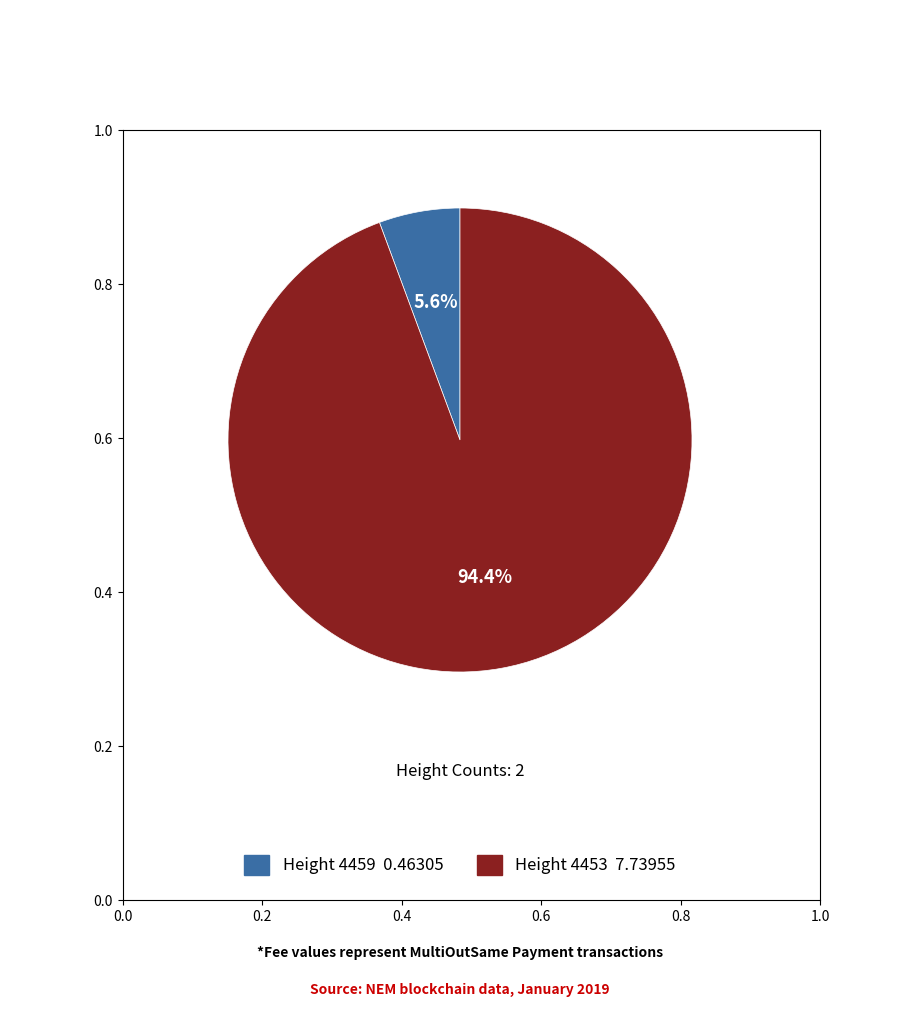

Count the number of slices in the pie.

2